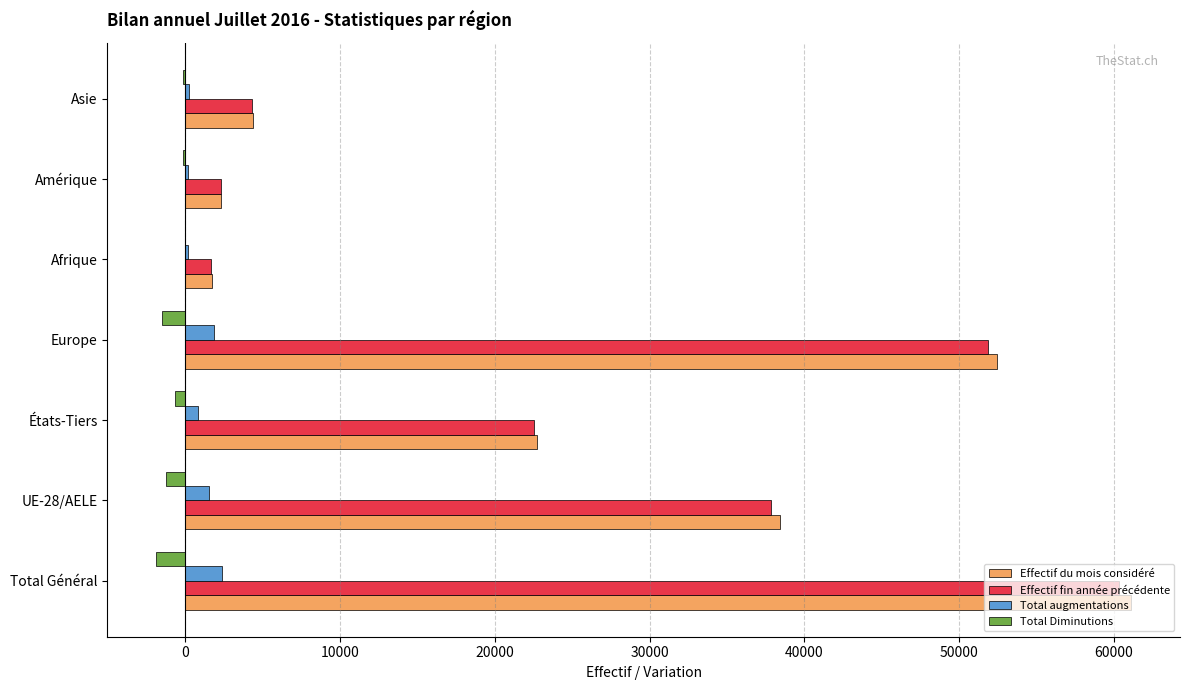

What is the sum of the Total Diminutions values at Europe and Total Général?

-3426